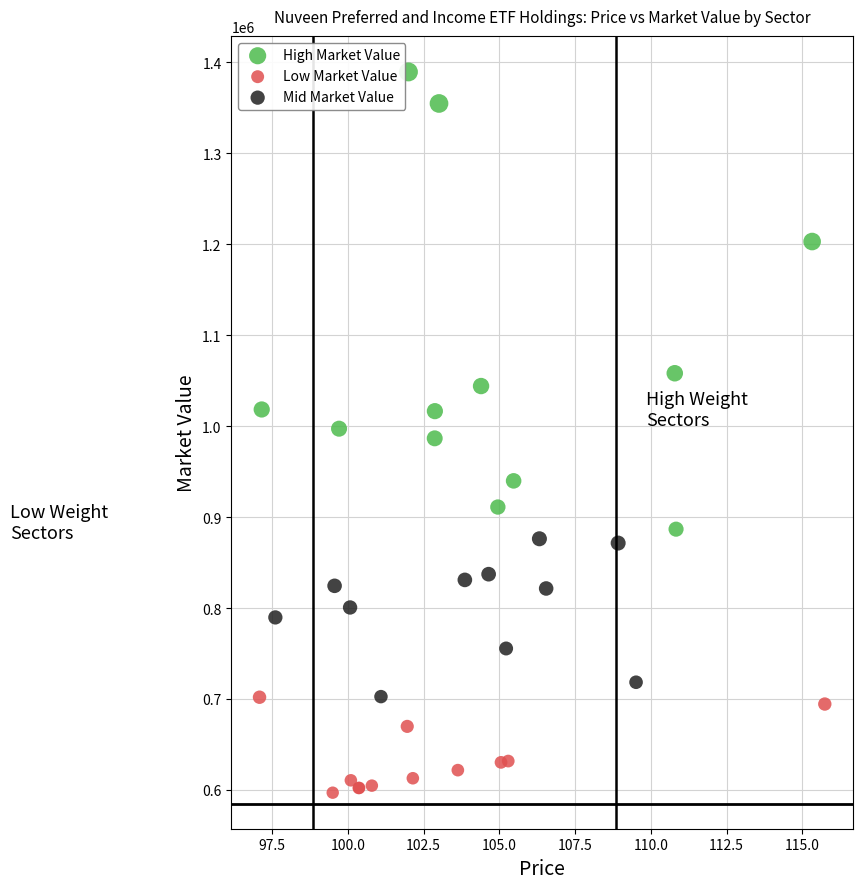

What are all the series names shown in the legend?

High Market Value, Low Market Value, Mid Market Value